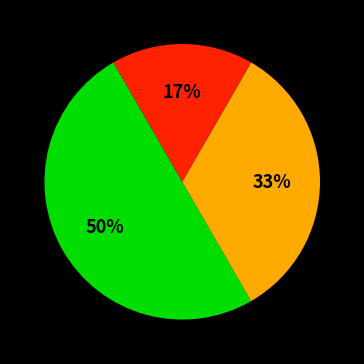

To the nearest percent, what is the difference between the largest and smallest slice percentages?

33%